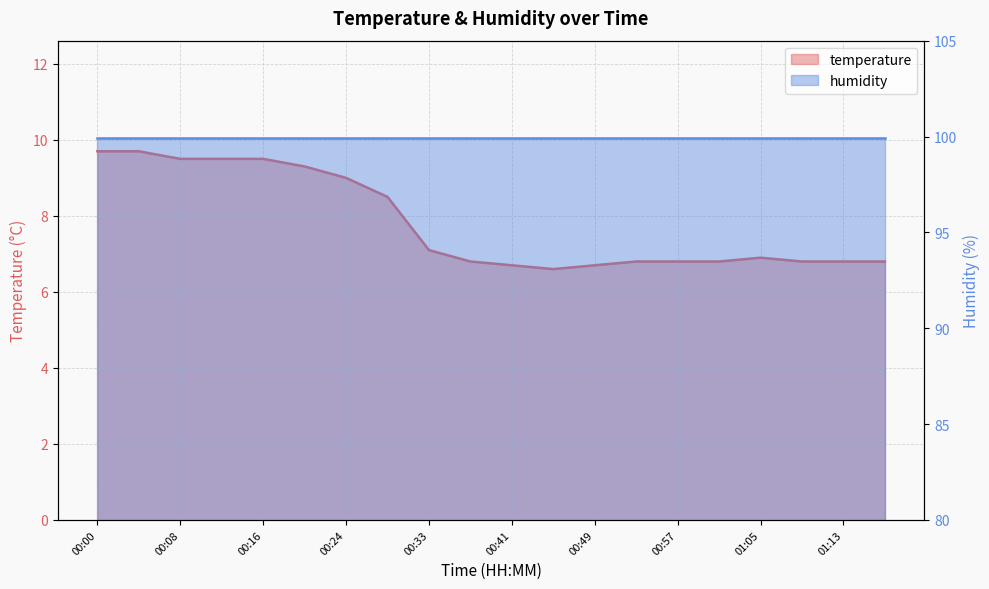

What is the change in value from 00:33 to 01:09?

-0.3